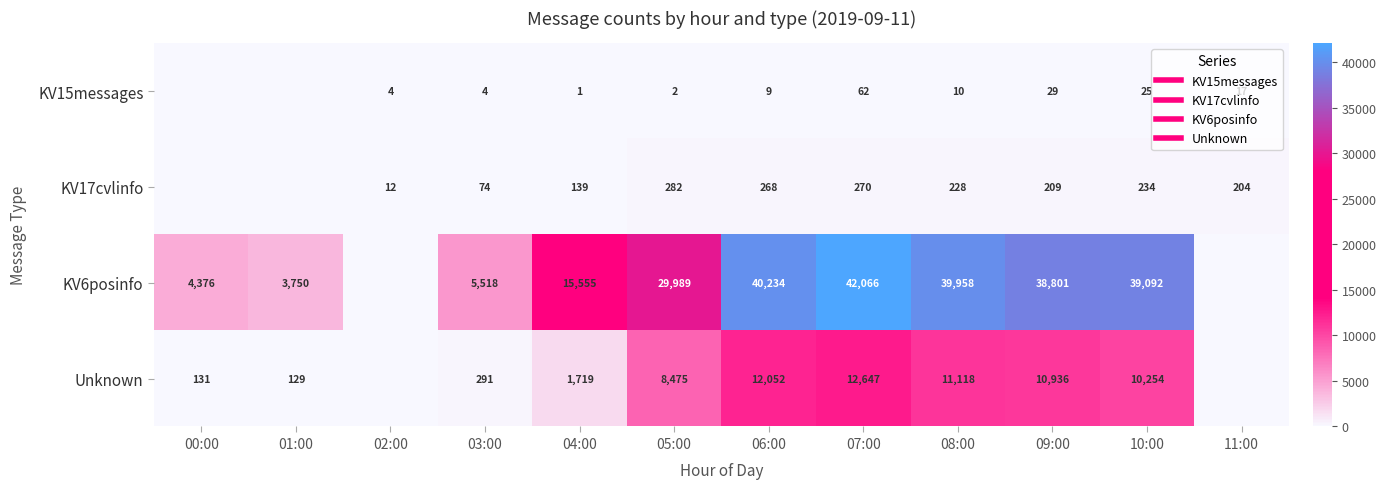

How many values in the KV17cvlinfo series exceed 209?

5